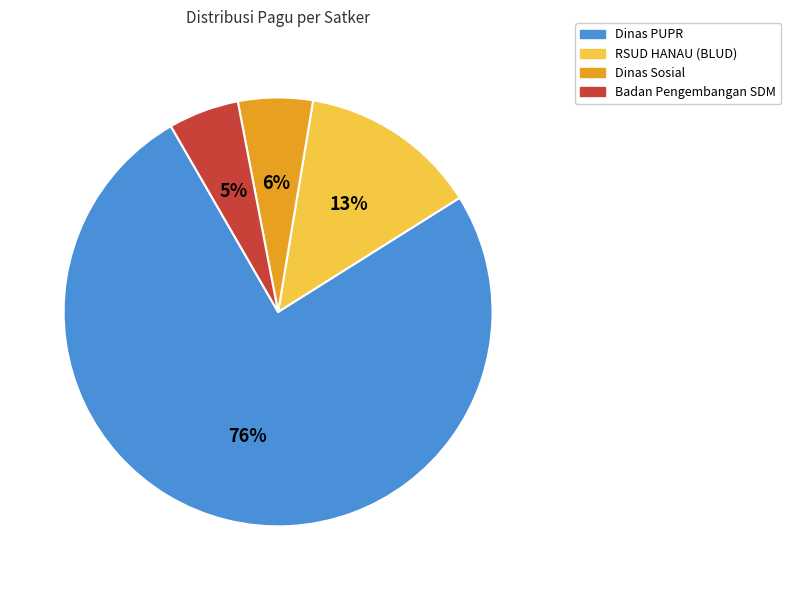

Which category has the biggest portion of the pie?

Dinas PUPR